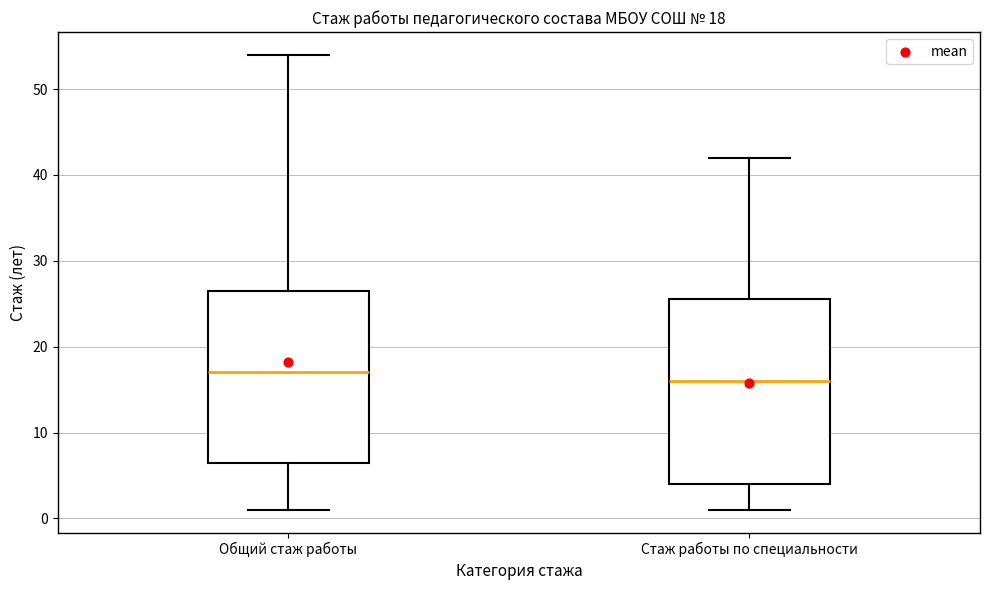

Which box has the lowest median line?

Стаж работы по специальности